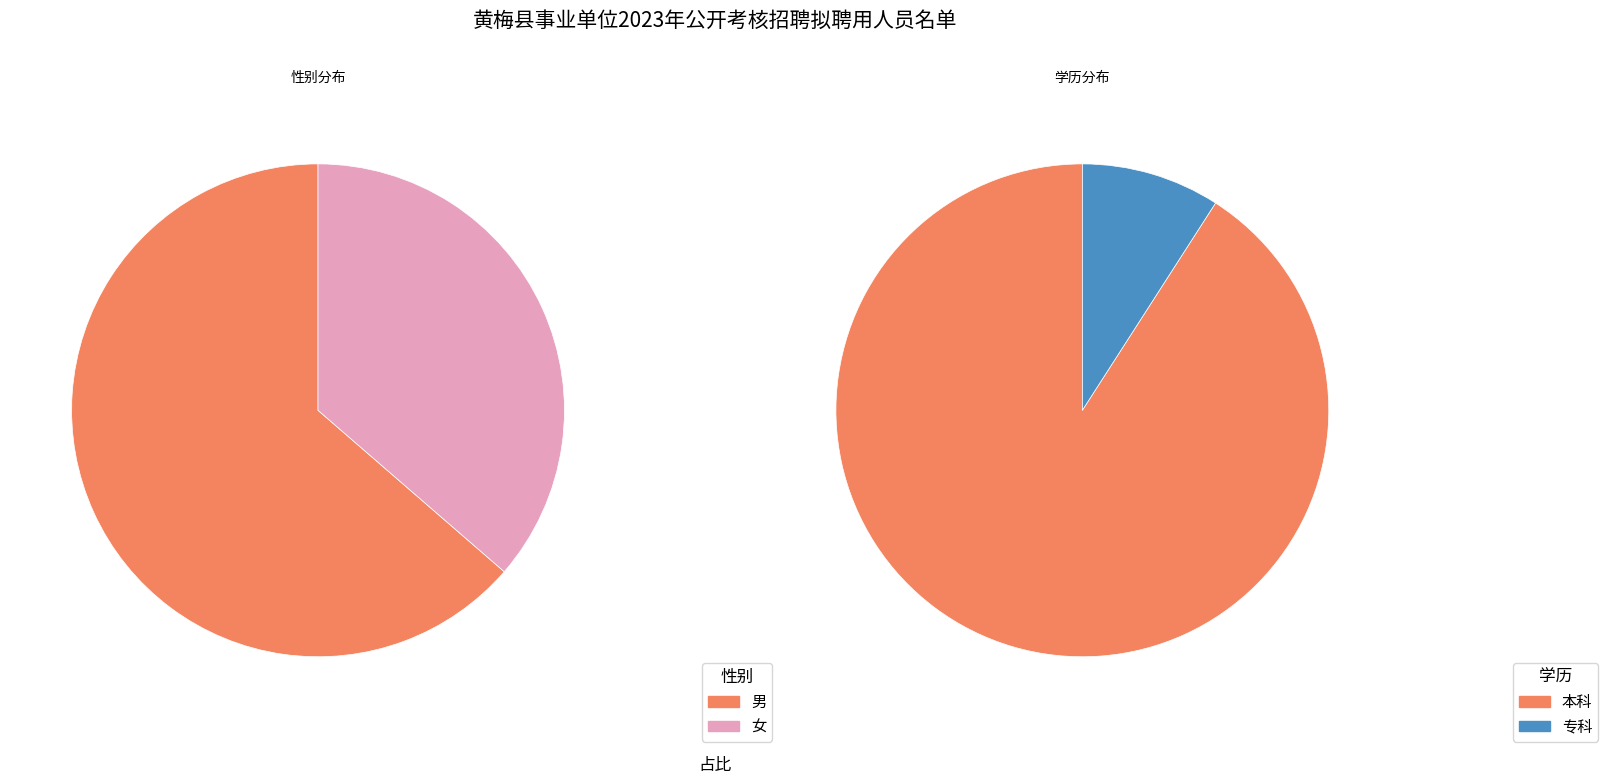

Which category has the biggest portion of the pie?

男